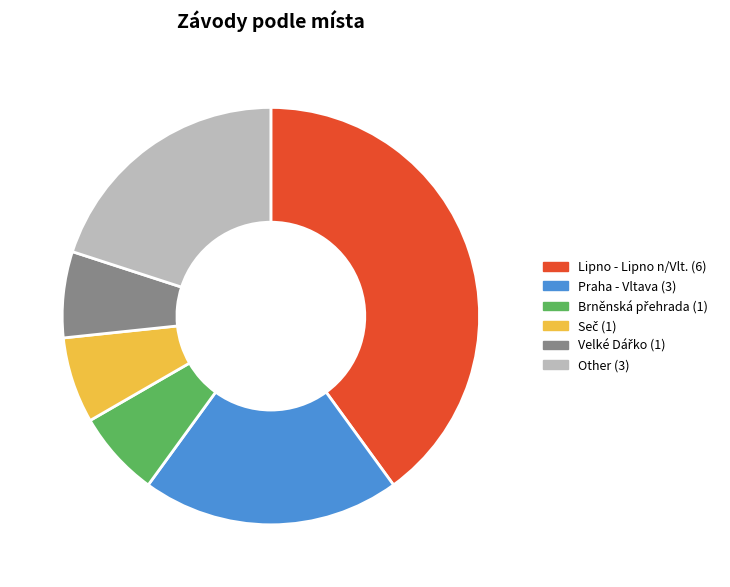

Approximately how many times larger is the value at Other (3) compared to Praha - Vltava (3)?

1.0